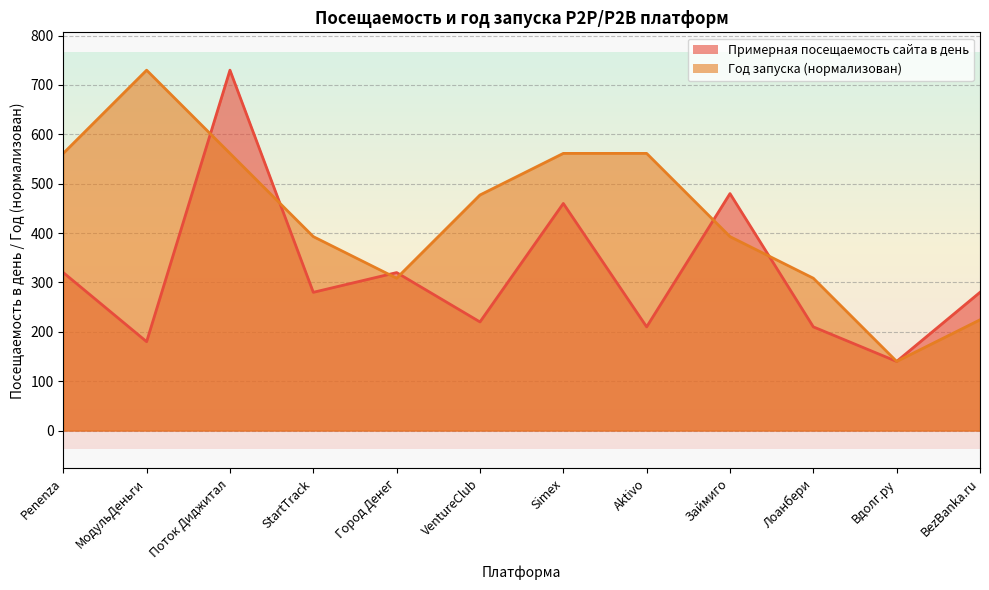

What is the label of the 5th point from the left?

Город Денег